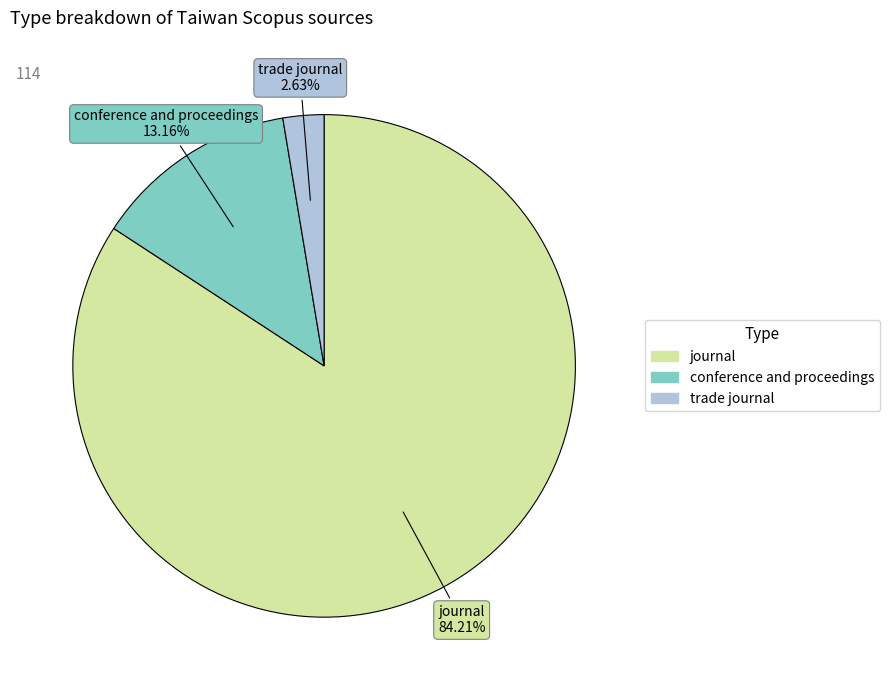

To the nearest percent, what is the difference between the largest and smallest slice percentages?

82%